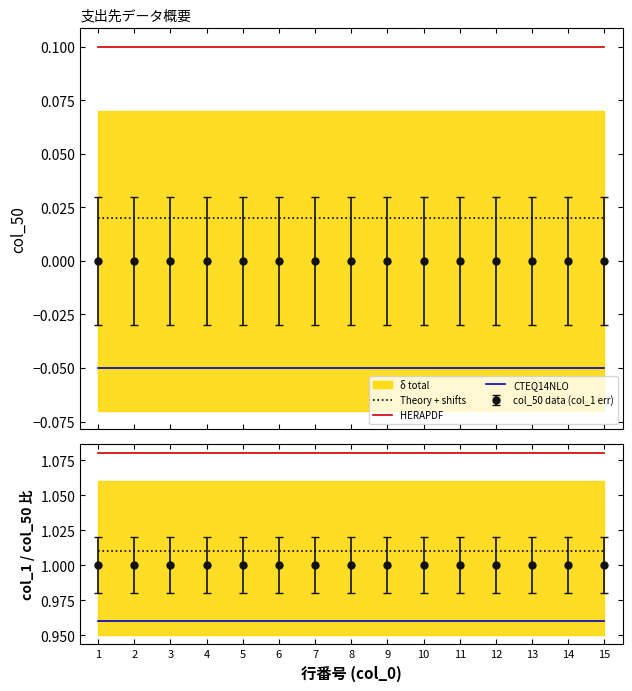

At which category does the chart reach its peak across all series?

1